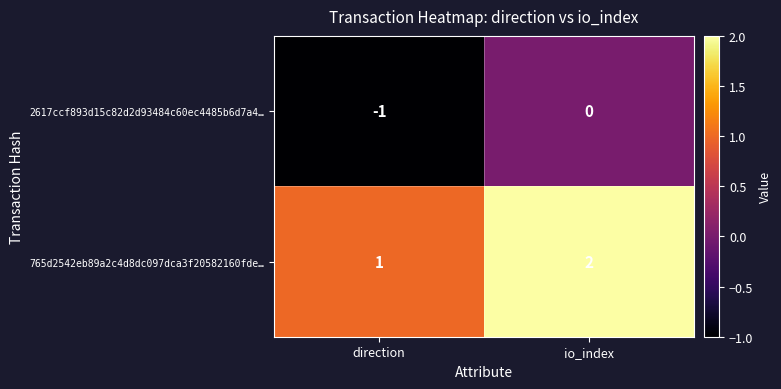

True or false: 765d2542eb89a2c4d8dc097dca3f20582160fde… has a value of 2 at io_index.

True